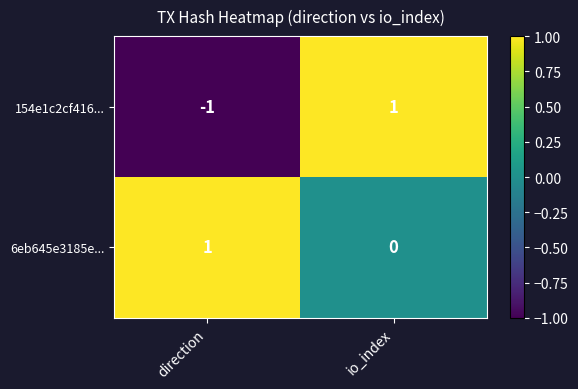

List the series in order of their overall mean, highest first.

6eb645e3185e..., 154e1c2cf416...